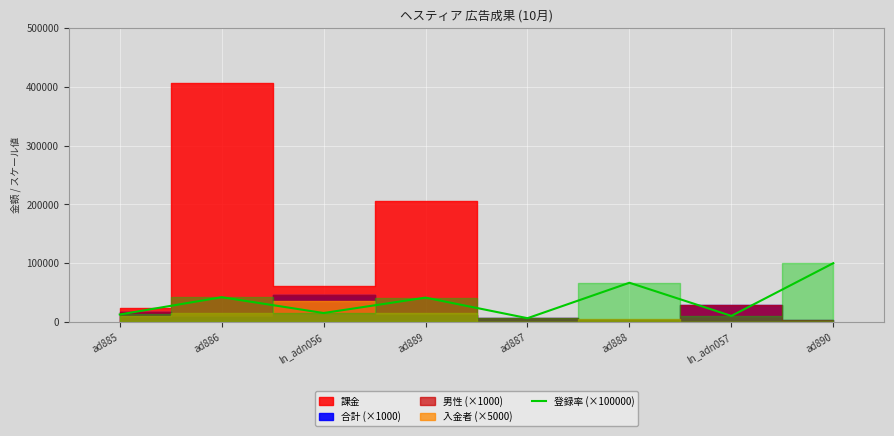

What value does the data have at ad888?

66700